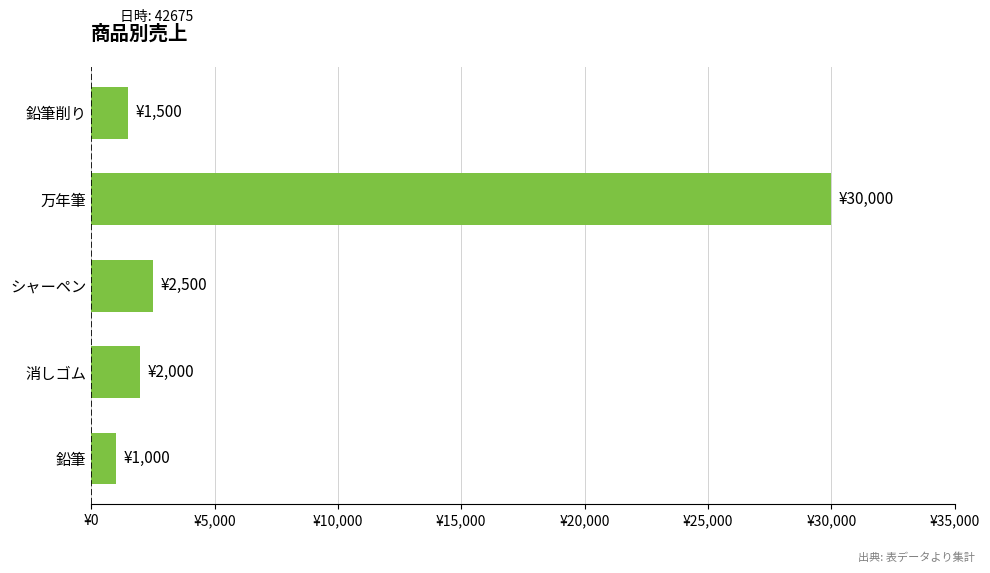

What is the sum of all values?

37000